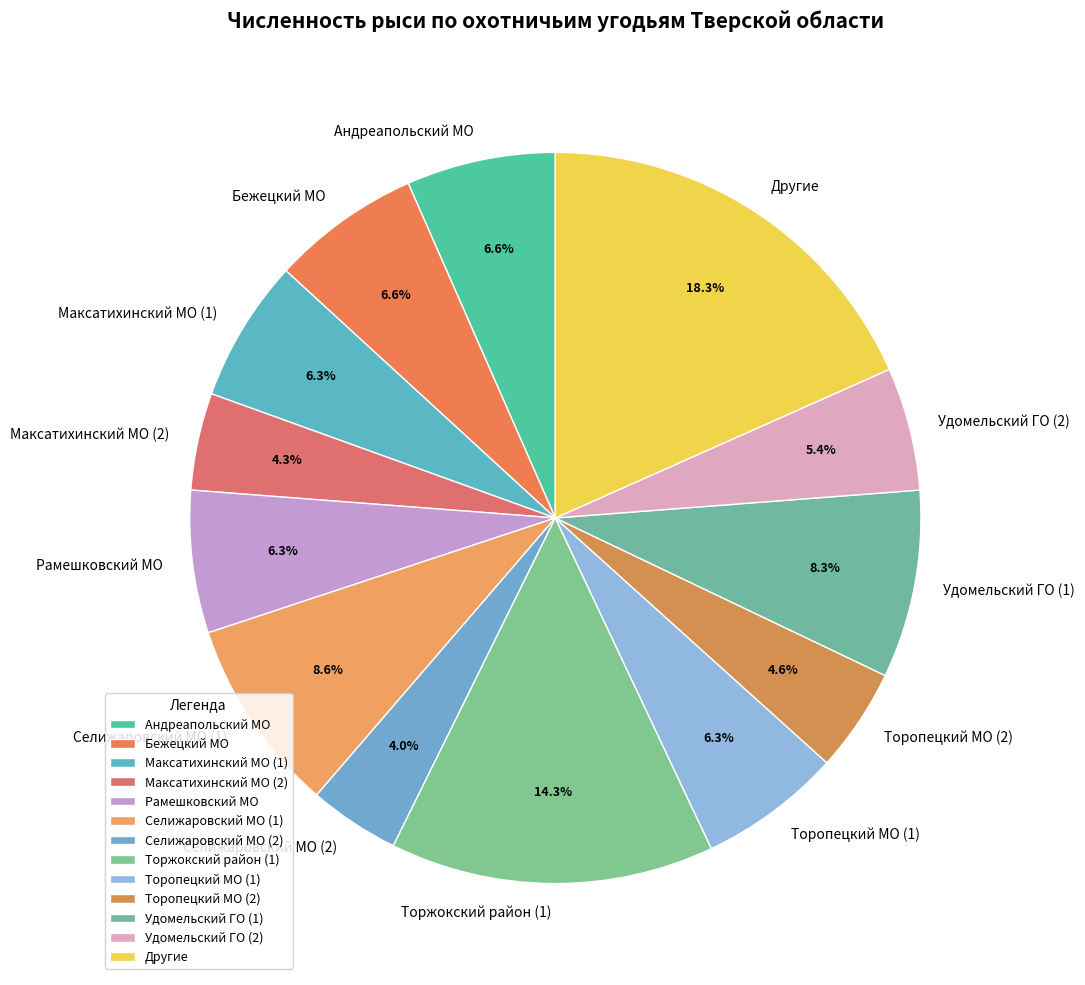

What is the total percentage of Торжокский район (1) and Бежецкий МО?

20.9%